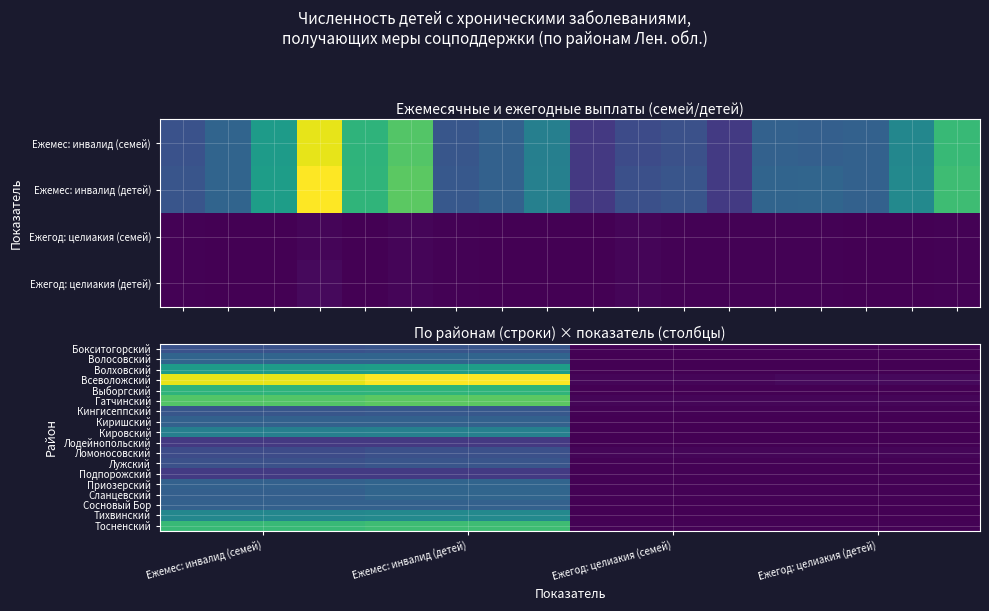

The value of Всеволожский at Ежемес: инвалид (детей) is 116. True or false?

False